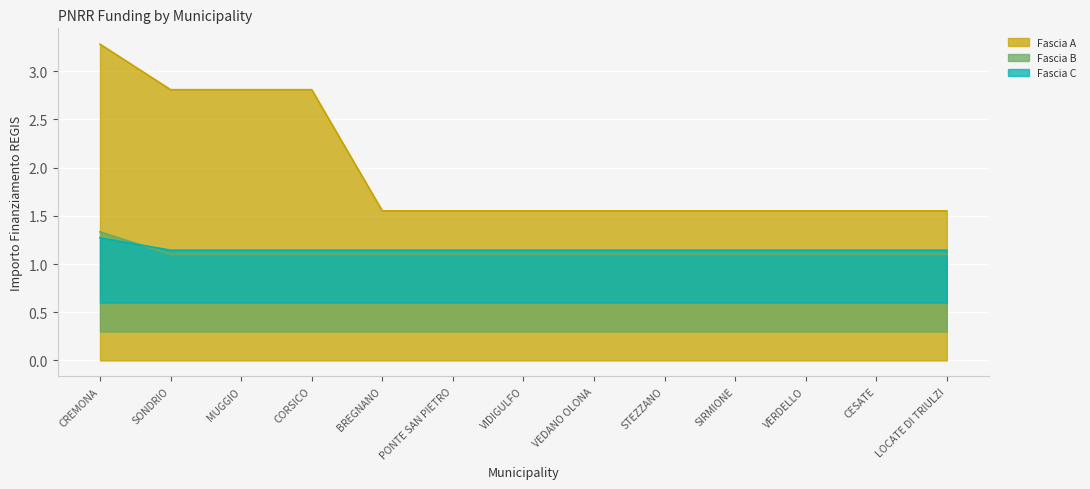

After their last crossing, which series has the higher values: Fascia C or Fascia B?

Fascia C